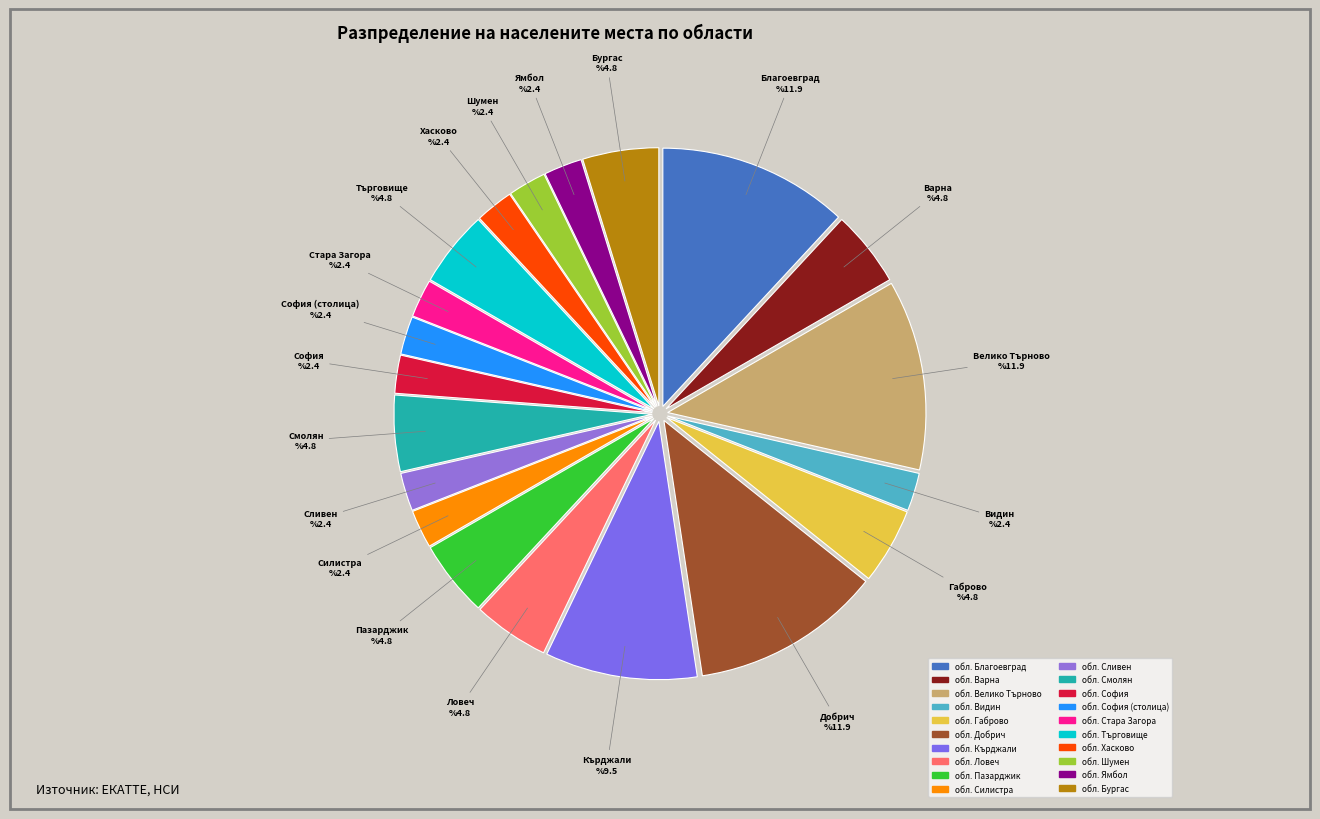

True or false: обл. Видин accounts for 2% of the total.

True